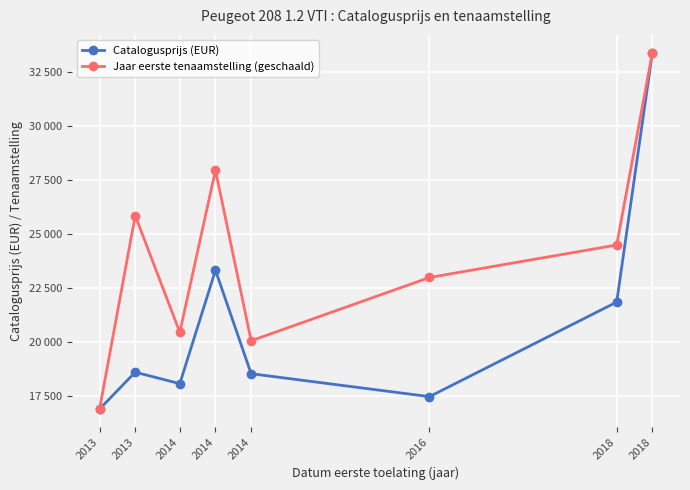

True or false: Catalogusprijs (EUR) and Jaar eerste tenaamstelling (geschaald) cross at least once.

False